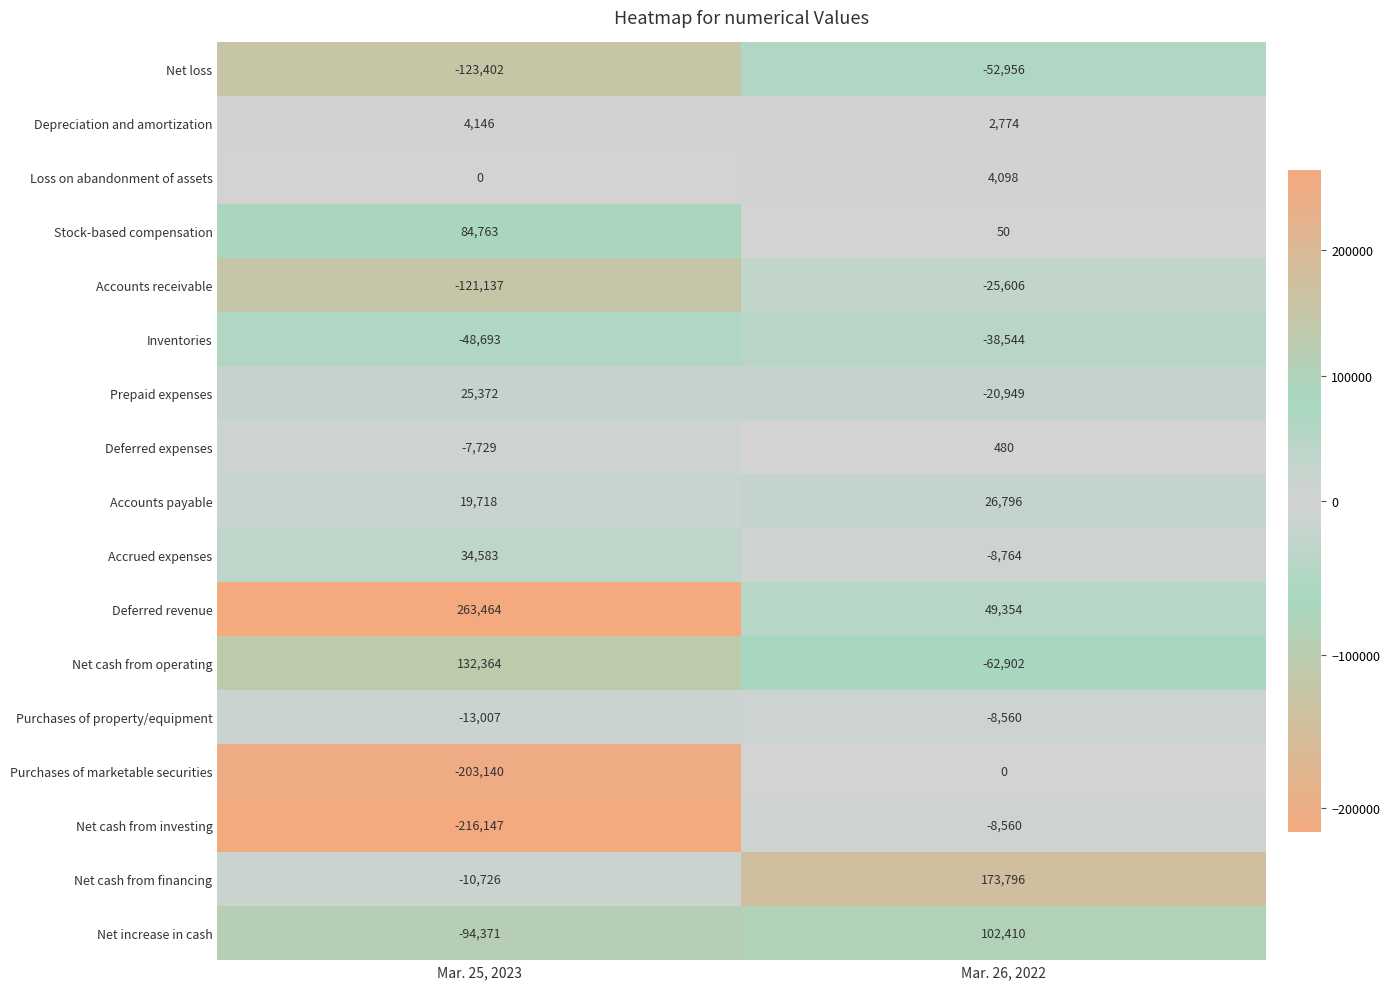

How many distinct data groups are displayed?

17